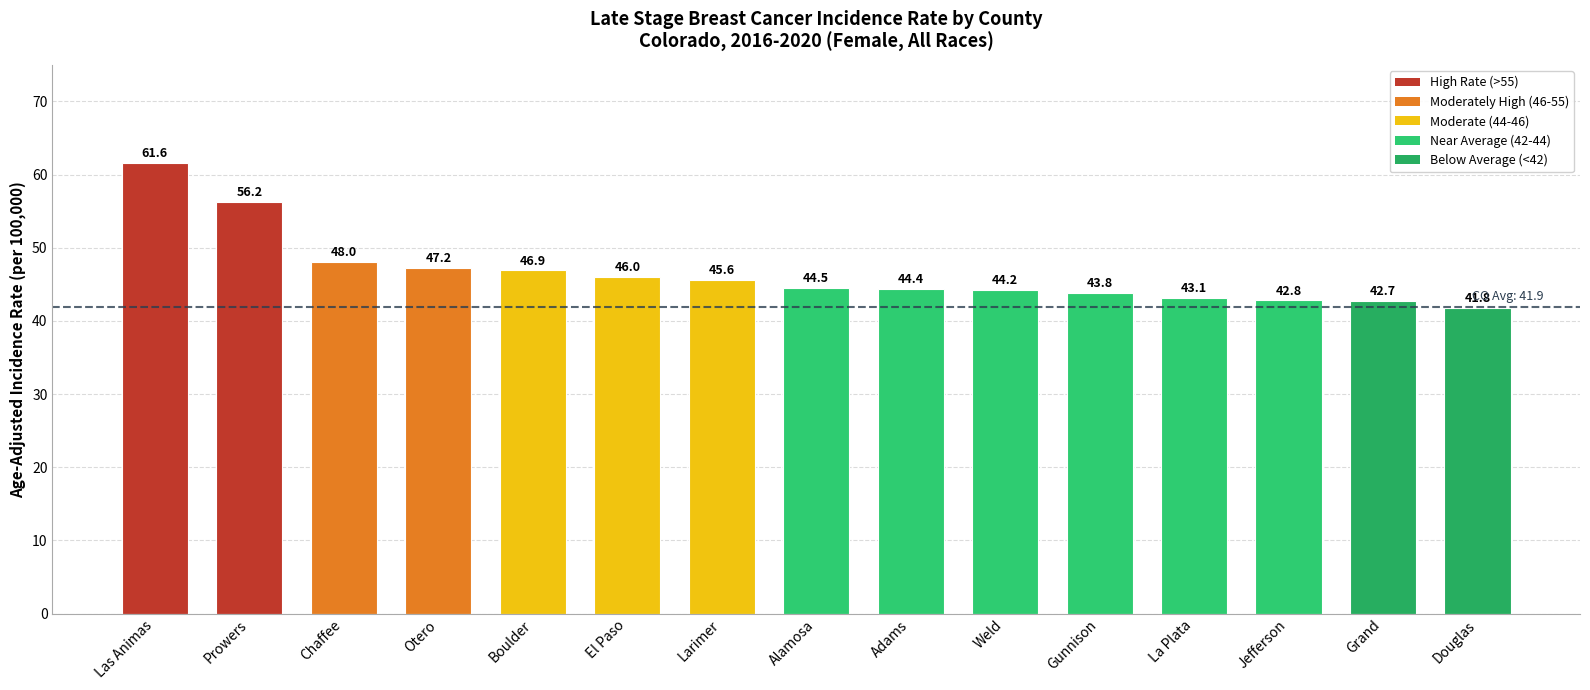

Rank the categories by value from lowest to highest.

Douglas, Grand, Jefferson, La Plata, Gunnison, Weld, Adams, Alamosa, Larimer, El Paso, Boulder, Otero, Chaffee, Prowers, Las Animas